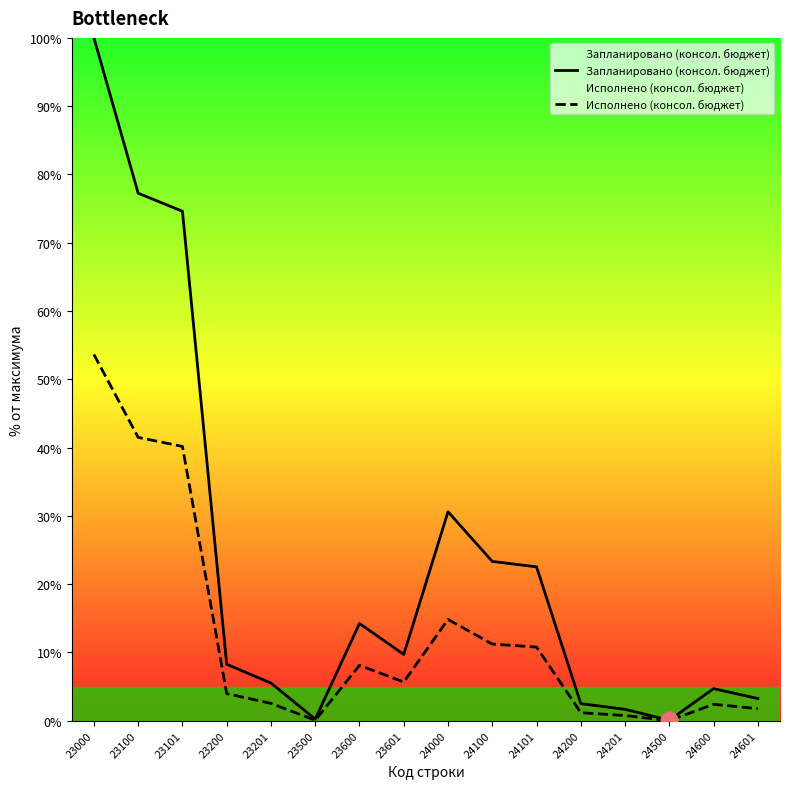

How many values in the Исполнено (консол. бюджет) series exceed 5?

8